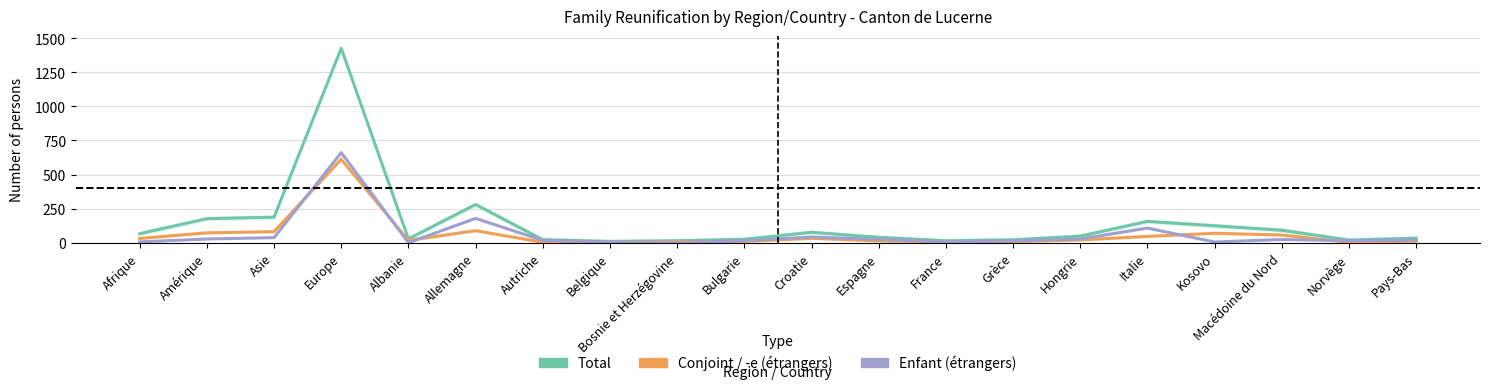

The value of Conjoint / -e (étrangers) at Macédoine du Nord is 32. True or false?

False